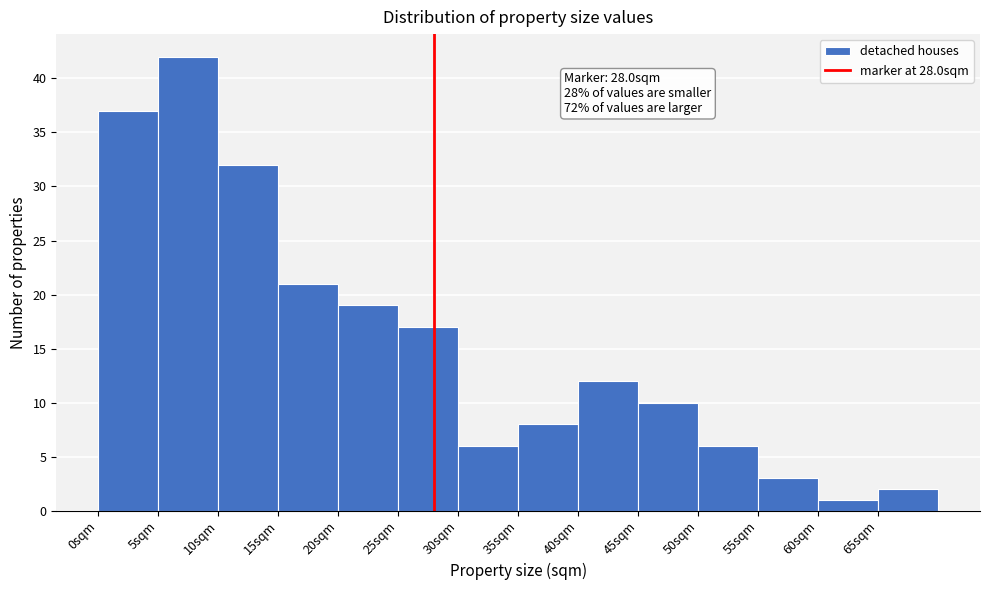

Which range on the x-axis has the tallest bar?

5 to 10